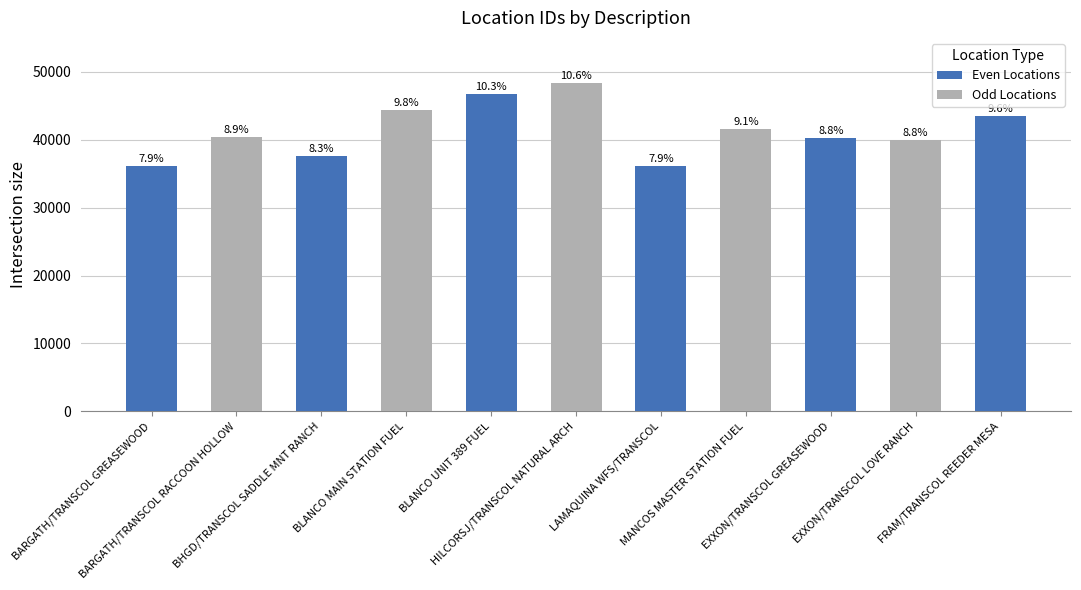

What is the label of the 11th bar from the left?

FRAM/TRANSCOL REEDER MESA